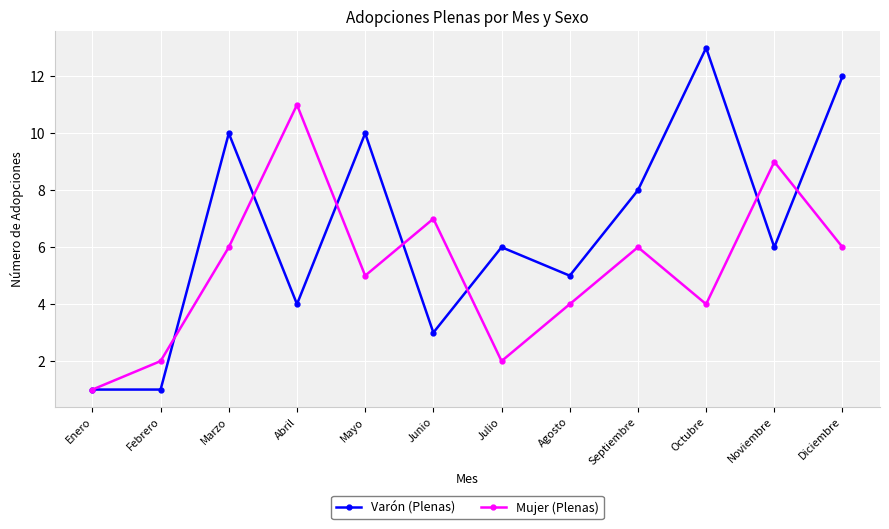

Is the value of Mujer (Plenas) at Diciembre greater than the value of Varón (Plenas) at Febrero?

Yes